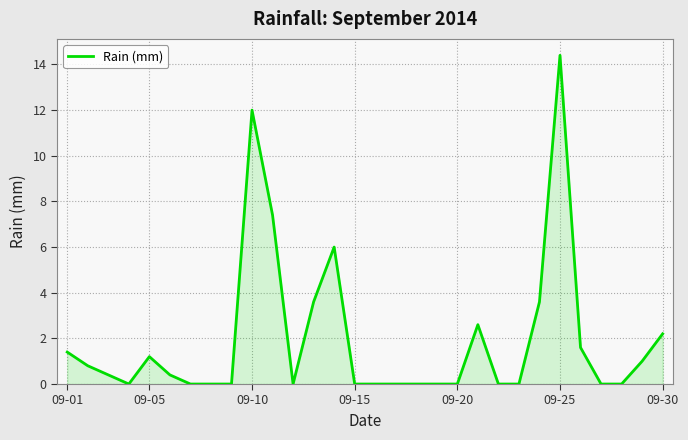

What is the maximum value shown in the chart?

14.4